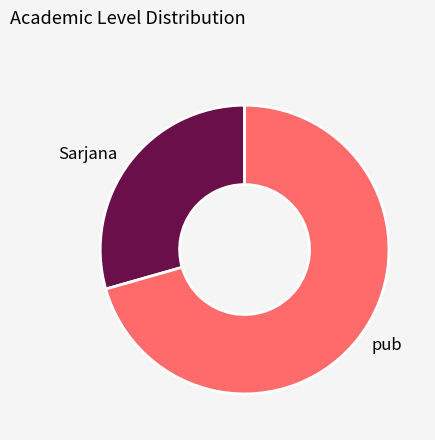

Count the number of slices in the pie.

2